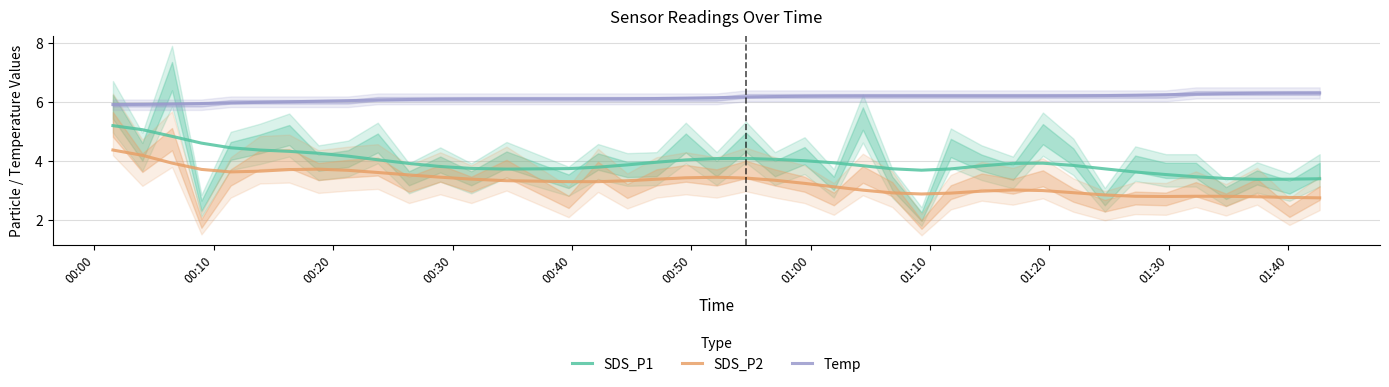

How many lines are shown in the chart?

3